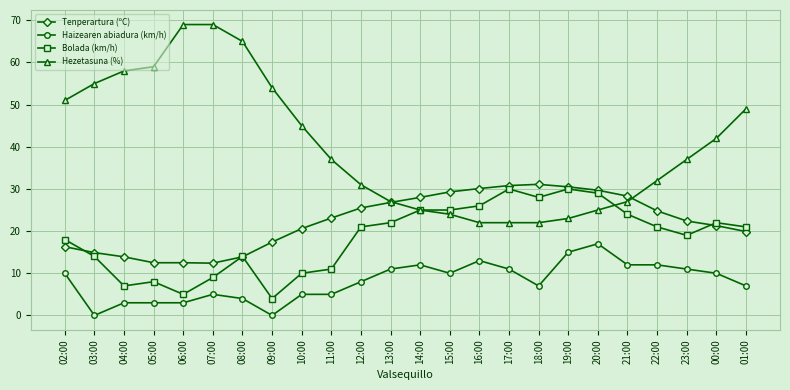

True or false: Bolada (km/h) has more than 1 points higher than both neighbors.

True